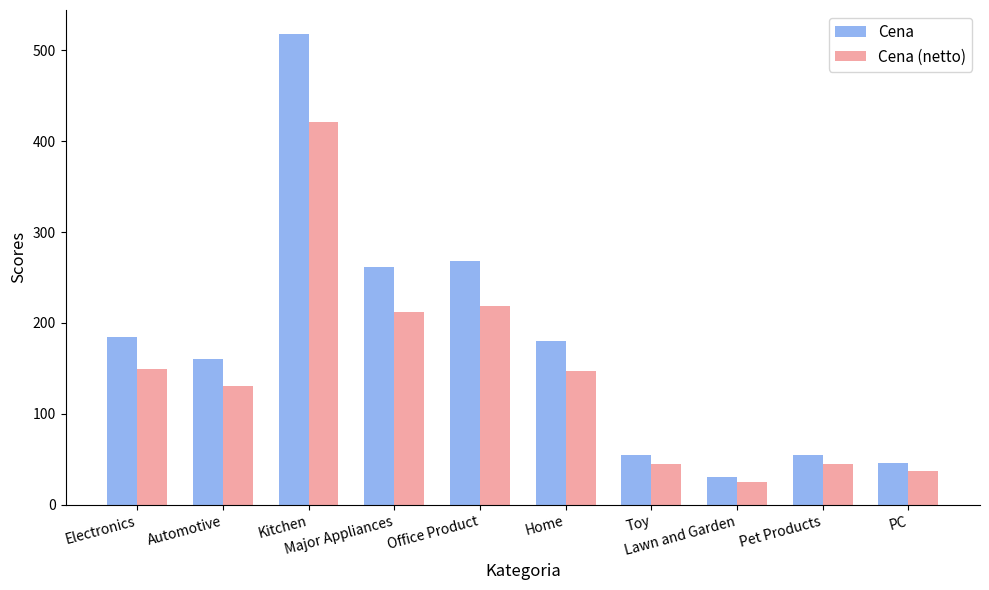

How many values in the Cena series are below 180?

5